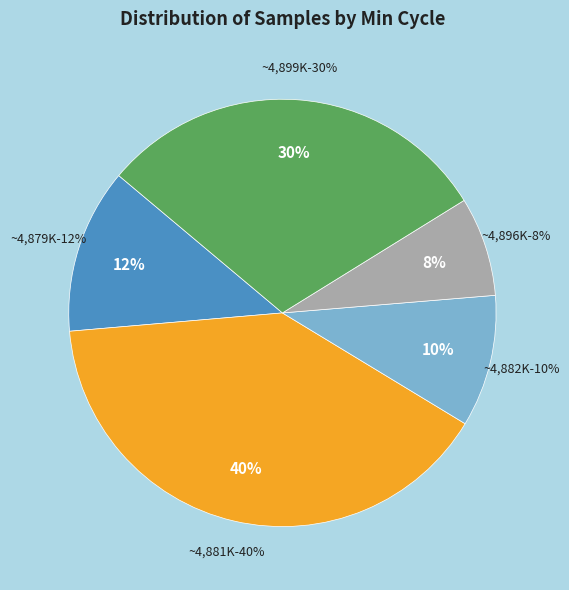

Does any single category account for the majority?

No